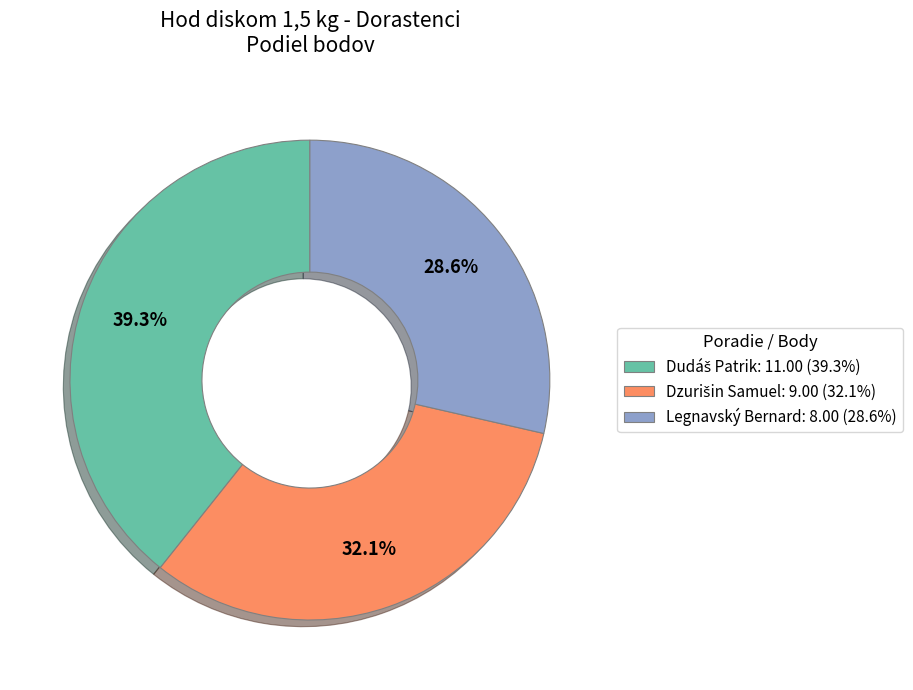

The Legnavský Bernard slice represents 41% of the pie. True or false?

False